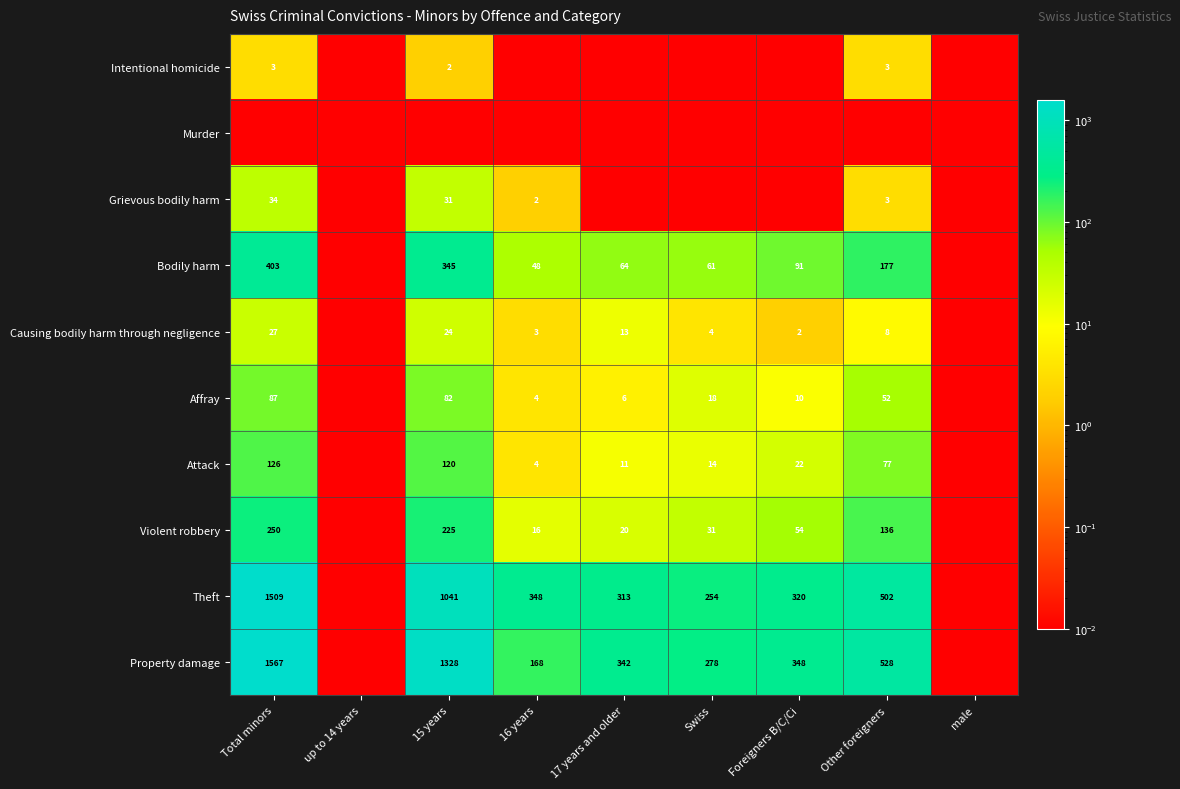

True or false: Violent robbery has a value of 54.0 at Foreigners B/C/Ci.

True